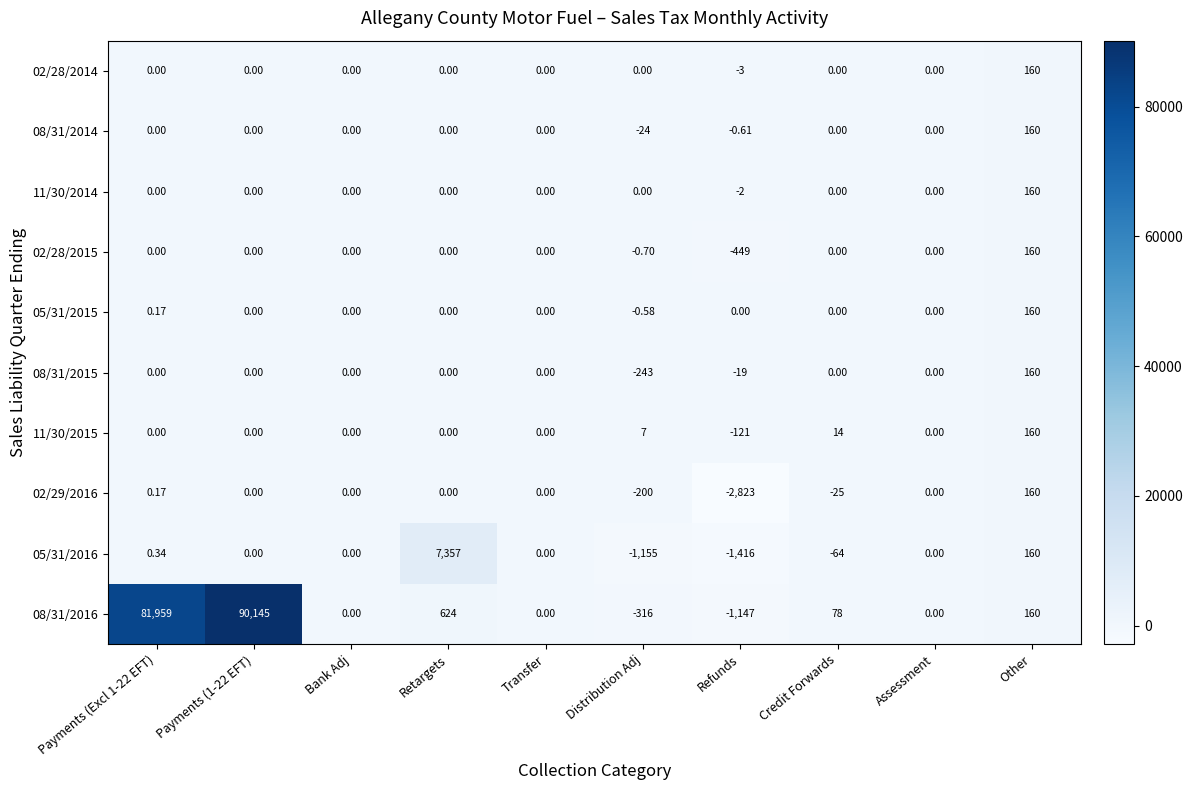

At which label is 02/29/2016 closest to -1331?

Distribution Adj